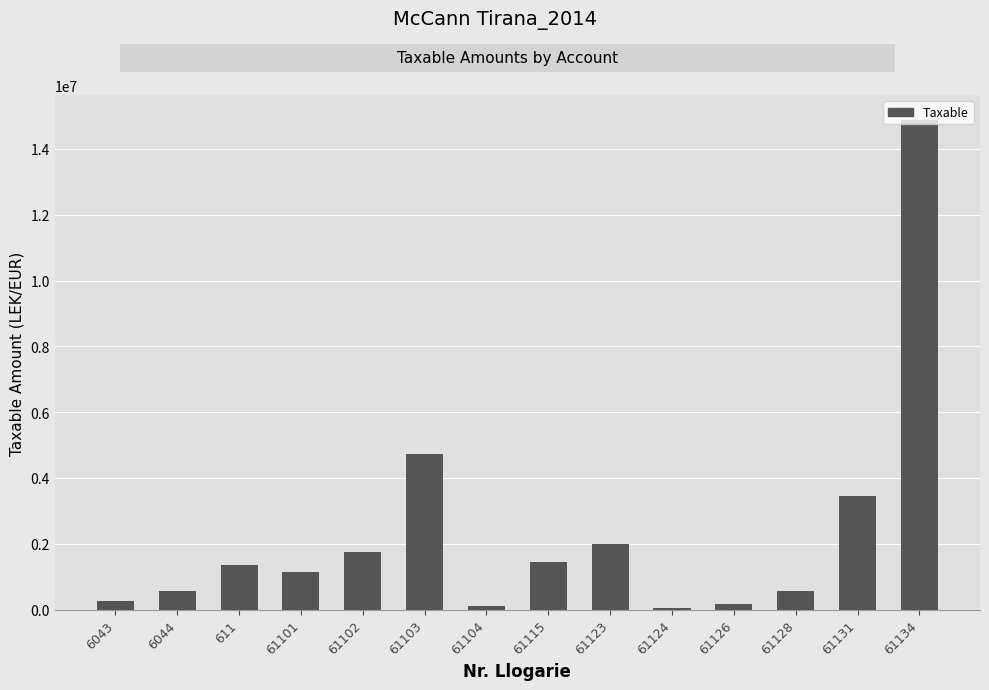

True or false: the data shows 157990.0 at 61126.

True